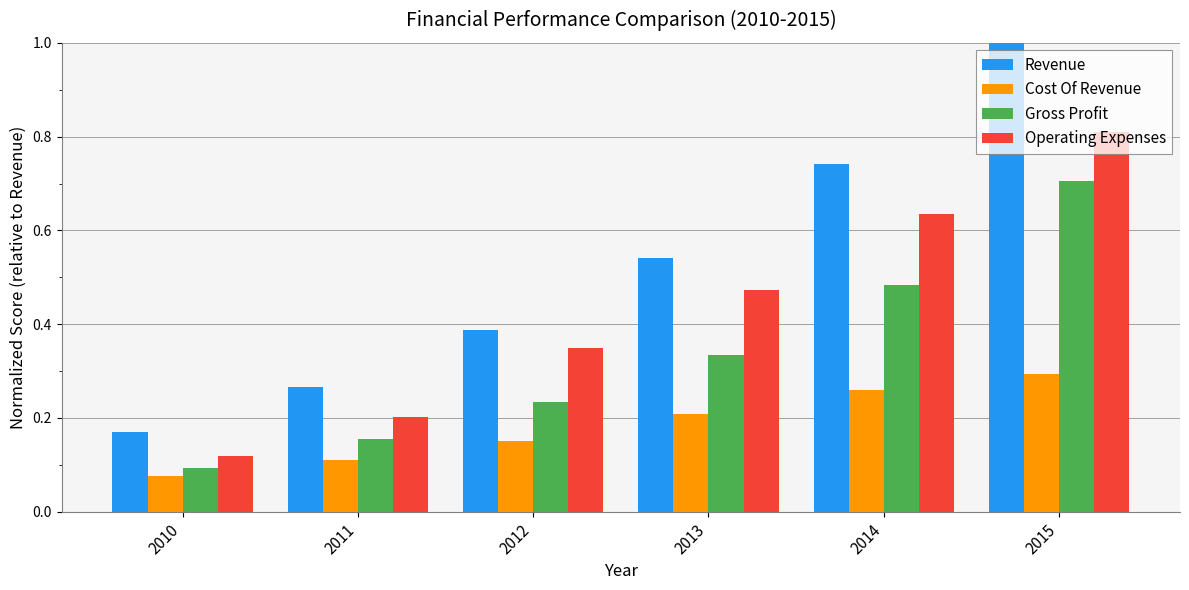

At which label is Operating Expenses closest to 0?

2010